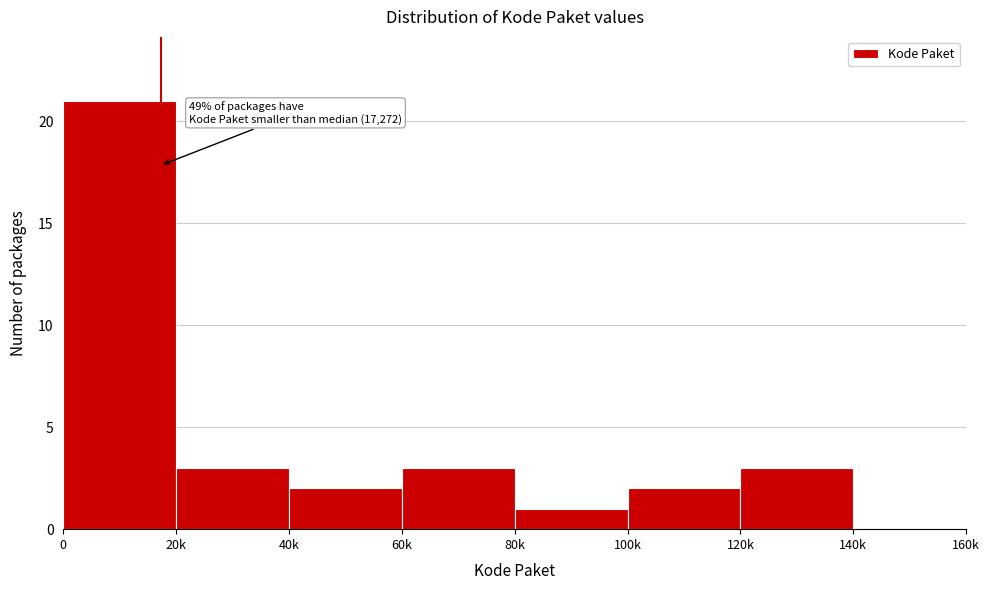

Reading left to right, extract all data points from this chart.

0=21	20k=3	40k=2	60k=3	80k=1	100k=2	120k=3	140k=0